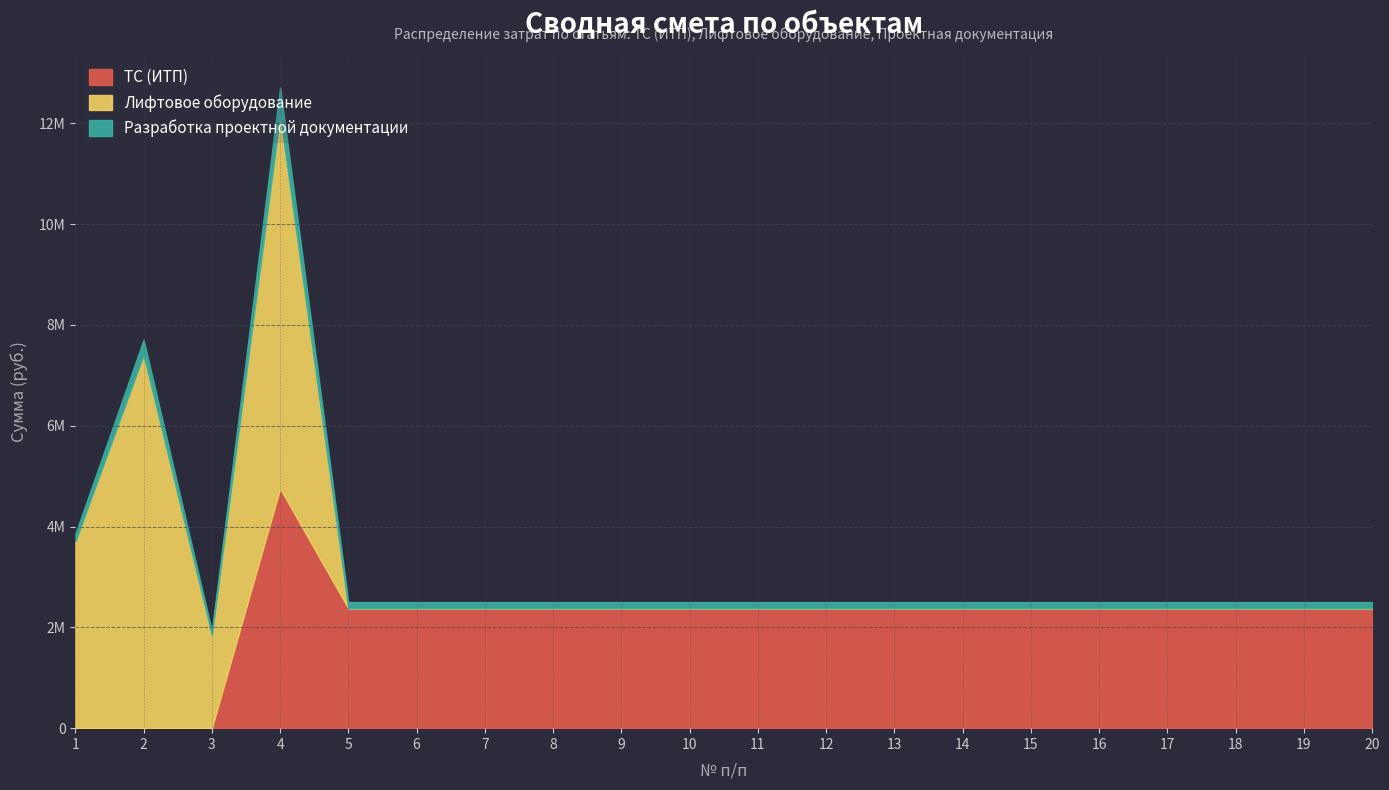

List the labels in order of Разработка проектной документации value, largest first.

4, 2, 1, 5, 6, 7, 8, 9, 10, 11, 12, 13, 14, 15, 16, 17, 18, 19, 20, 3